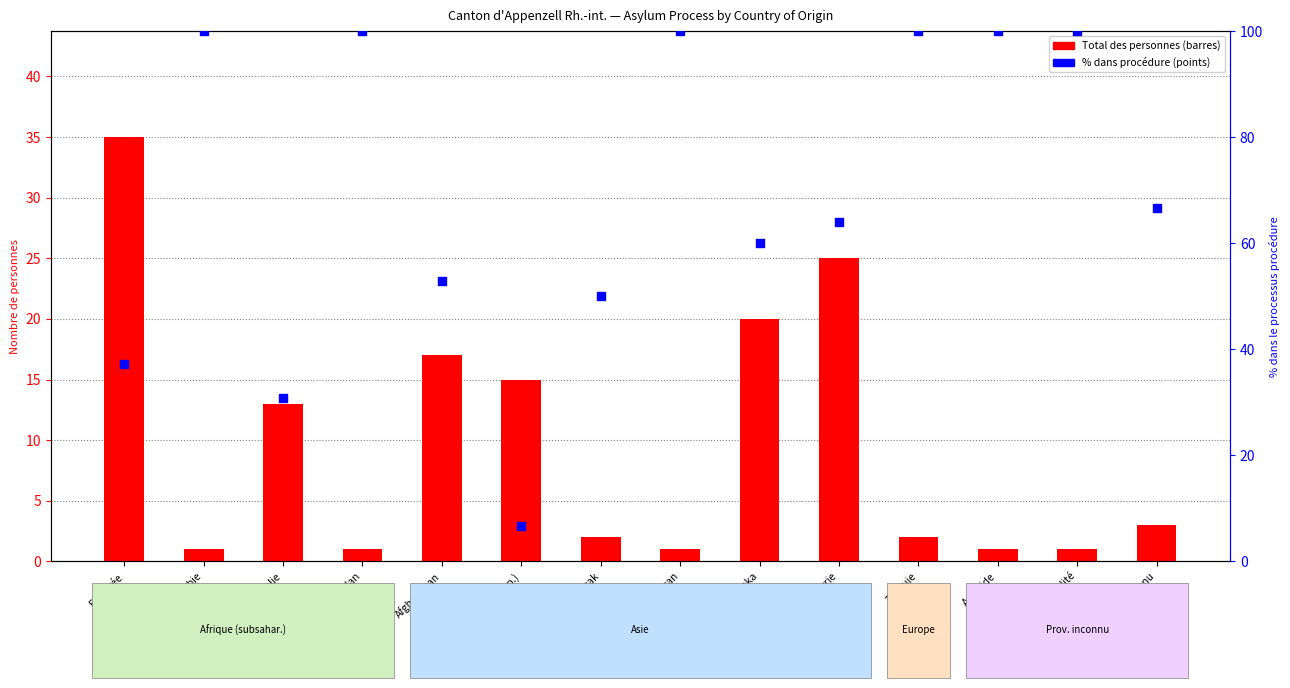

Which series has the largest total across all categories?

% procédure / total